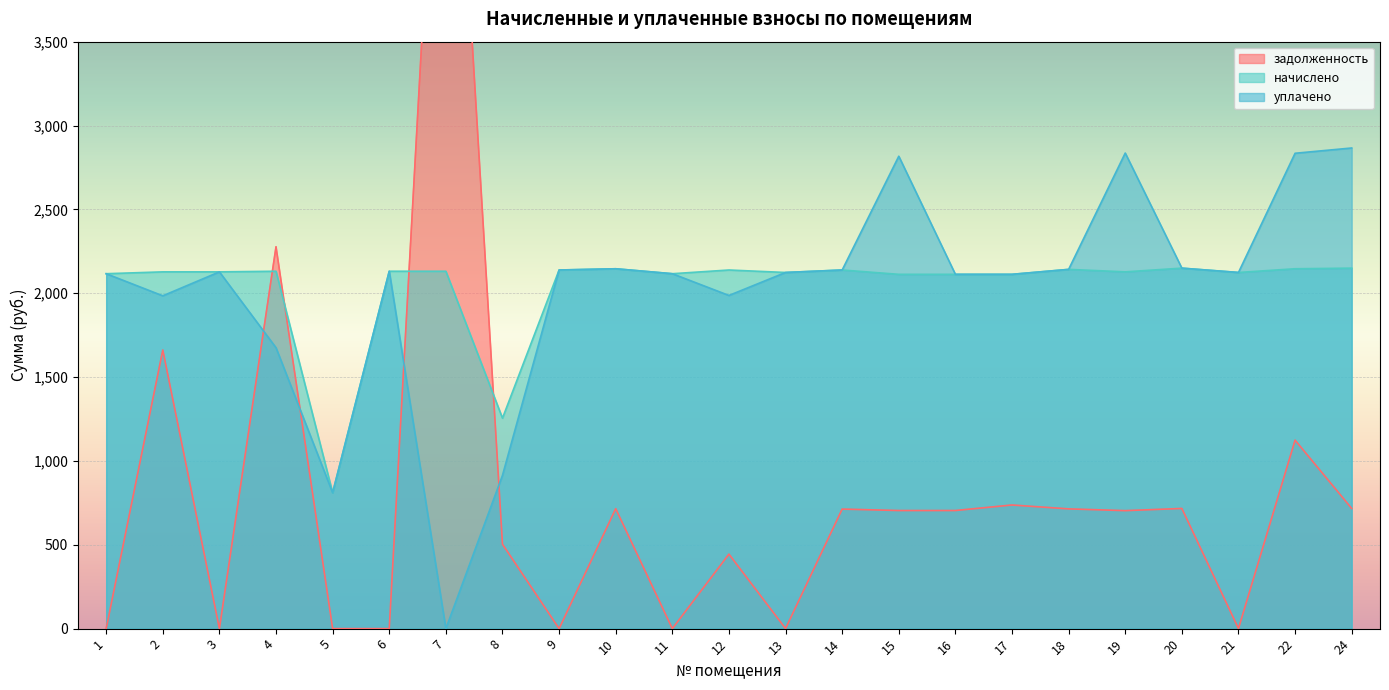

Reading left to right, list all the values displayed in this chart.

задолженность: 0.0	1661.3	0.0	2277.3	0.0	0.0	6102.1	503.3	0.0	715.3	0.0	444.3	0.4	712.8	704.2	704.3	737.2	714.0	703.5	716.5	0.5	1123.8	716.5
начислено: 2116.3	2127.4	2127.4	2131.1	810.4	2131.1	2131.1	1255.0	2138.5	2145.8	2116.3	2138.5	2123.7	2138.5	2112.7	2112.7	2112.7	2142.2	2127.4	2149.5	2123.7	2145.8	2149.5
уплачено: 2116.3	1984.5	2127.4	1675.0	810.4	2131.1	0.0	914.0	2138.5	2145.8	2116.3	1986.7	2123.7	2138.5	2816.9	2112.7	2112.7	2142.2	2835.8	2149.5	2123.7	2834.6	2866.0